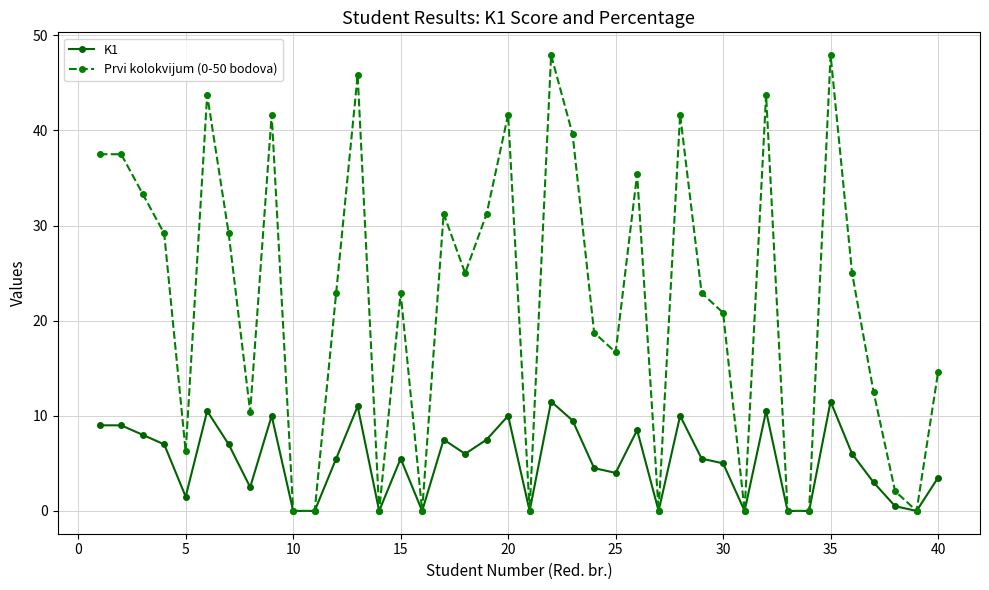

Which series has the largest total across all categories?

Prvi kolokvijum (0-50 bodova)